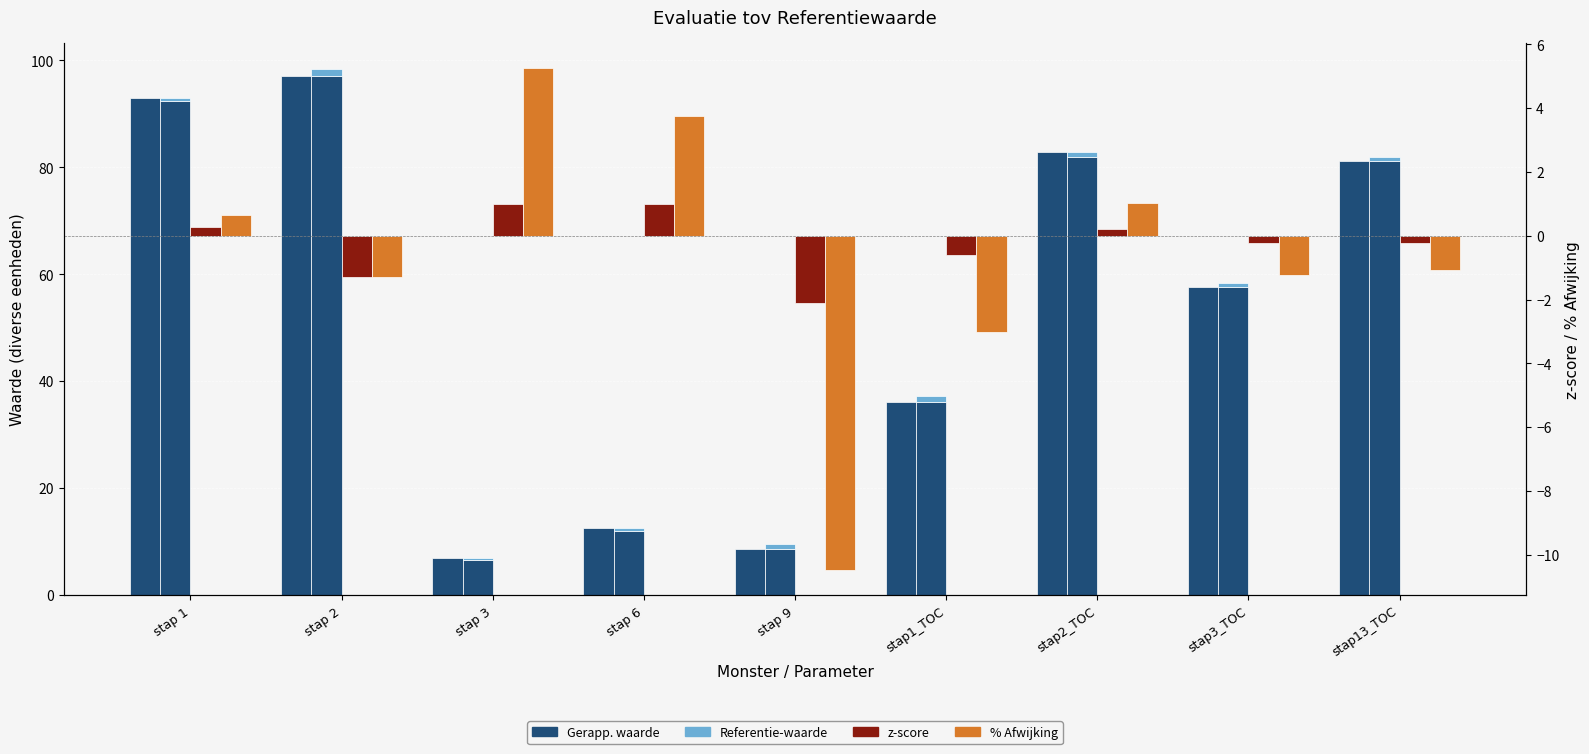

What is the difference between the second highest and second lowest values in the z-score series?

2.3